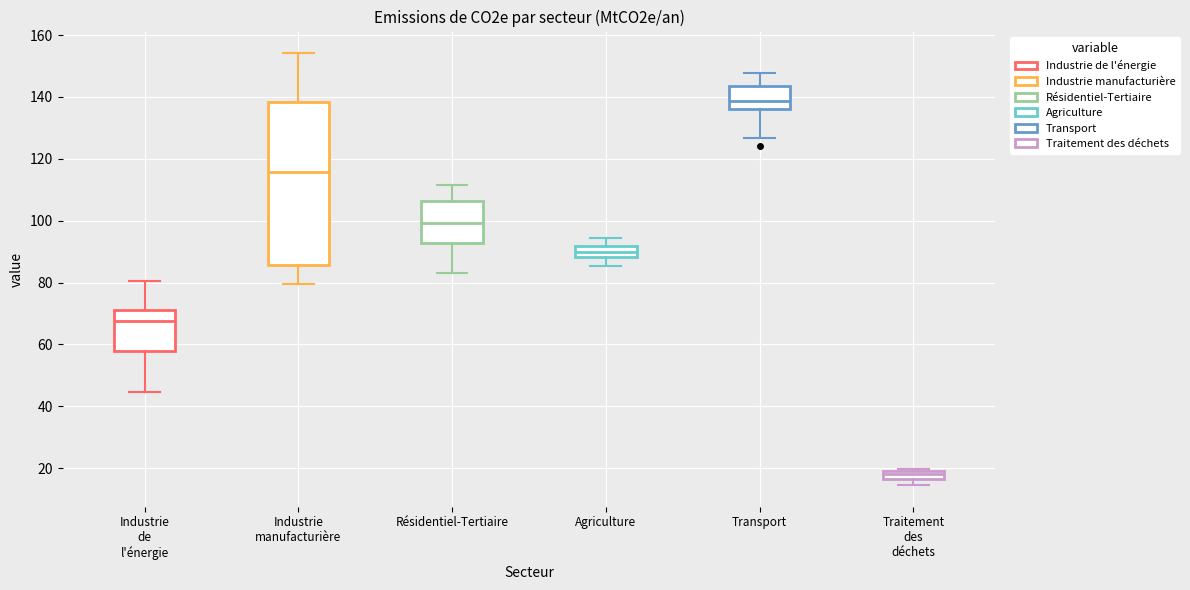

Comparing the boxes themselves (not the whiskers), which one is the tallest?

Industrie manufacturière